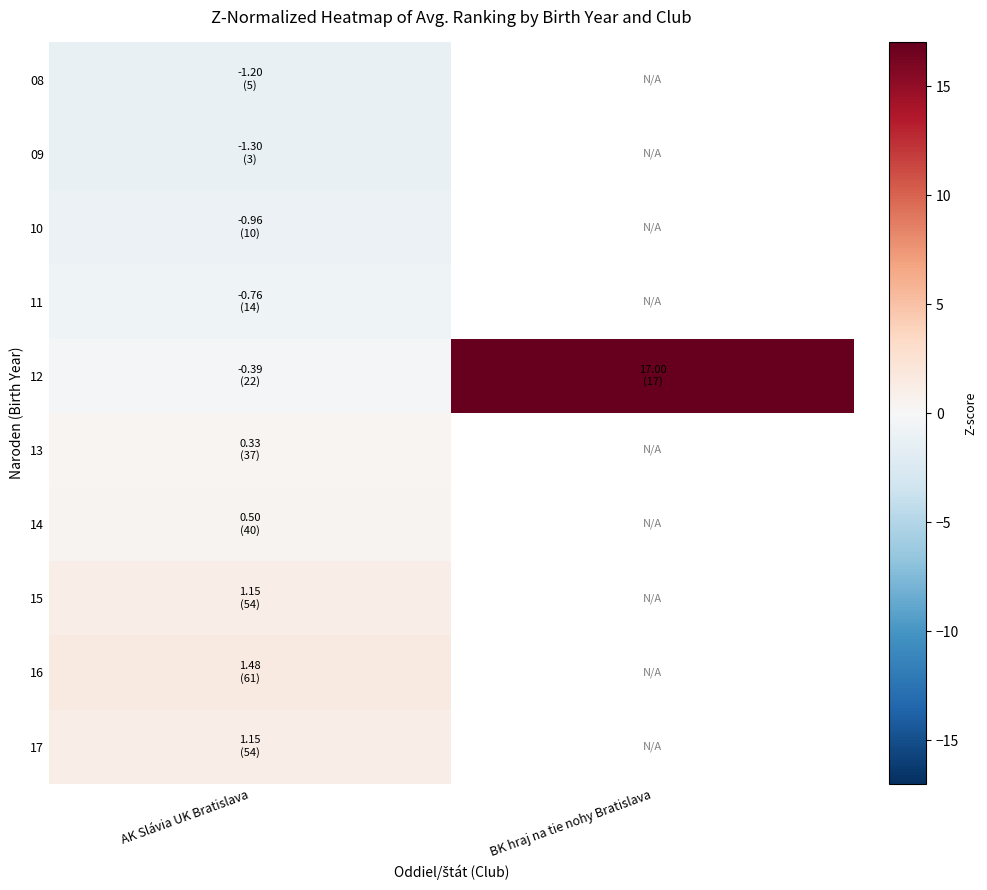

List the series in order of their overall mean, highest first.

08, 09, 10, 11, 12, 13, 14, 15, 16, 17